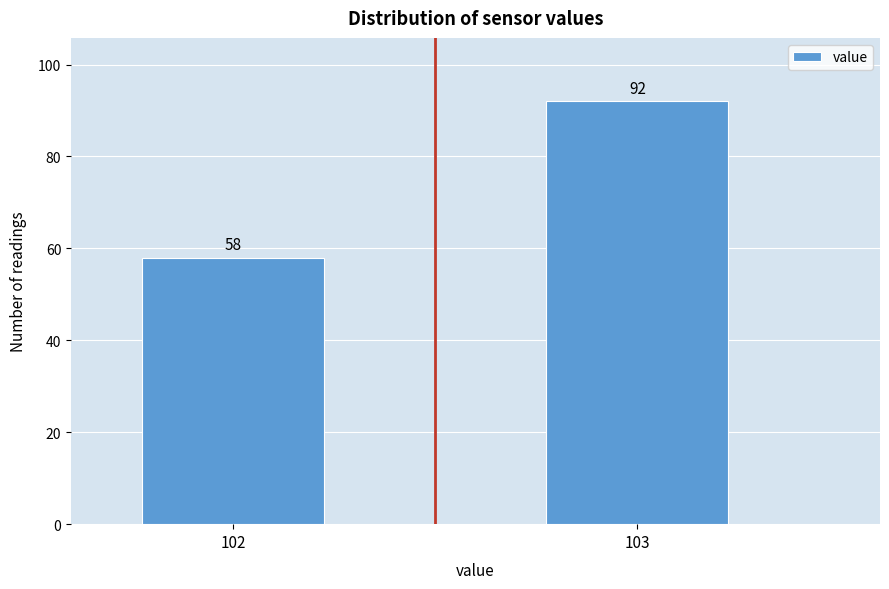

Reading right to left, transcribe all the data shown in this chart.

92	58